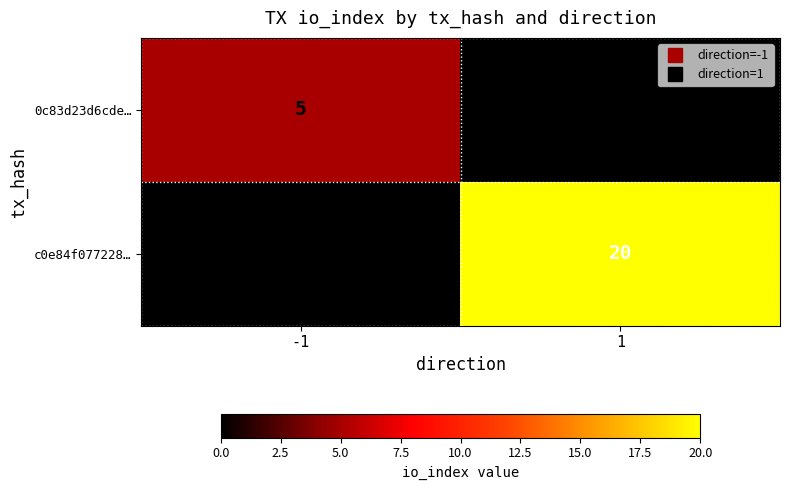

What is the sum of all 0c83d23d6cde… values?

5